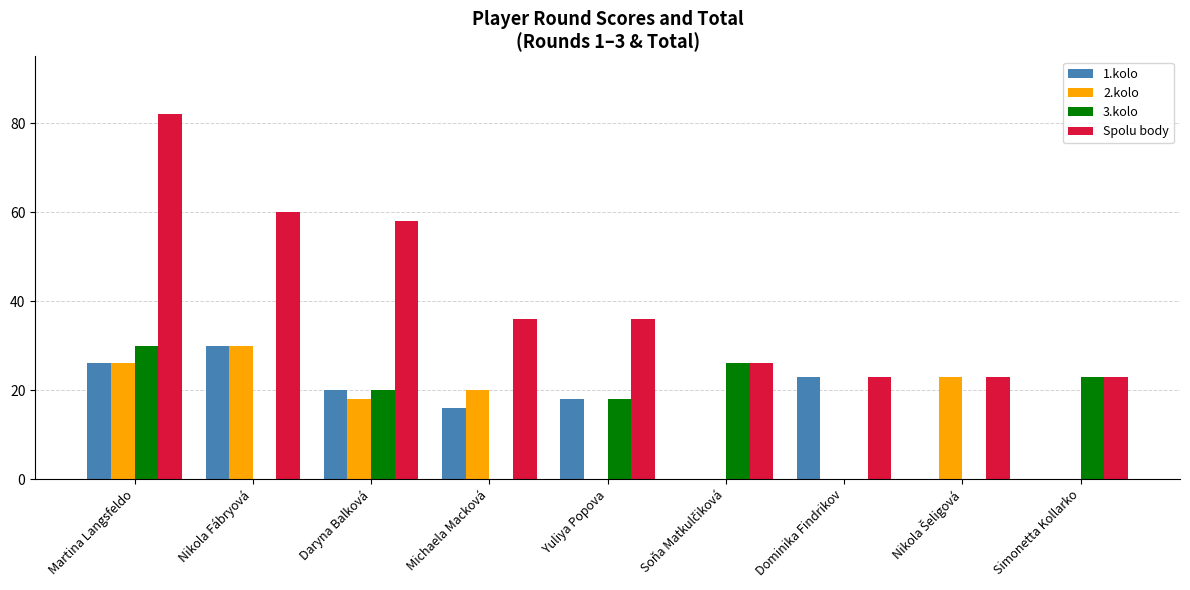

Which series changed the most between Martina Langsfeldo and Yuliya Popova?

Spolu body